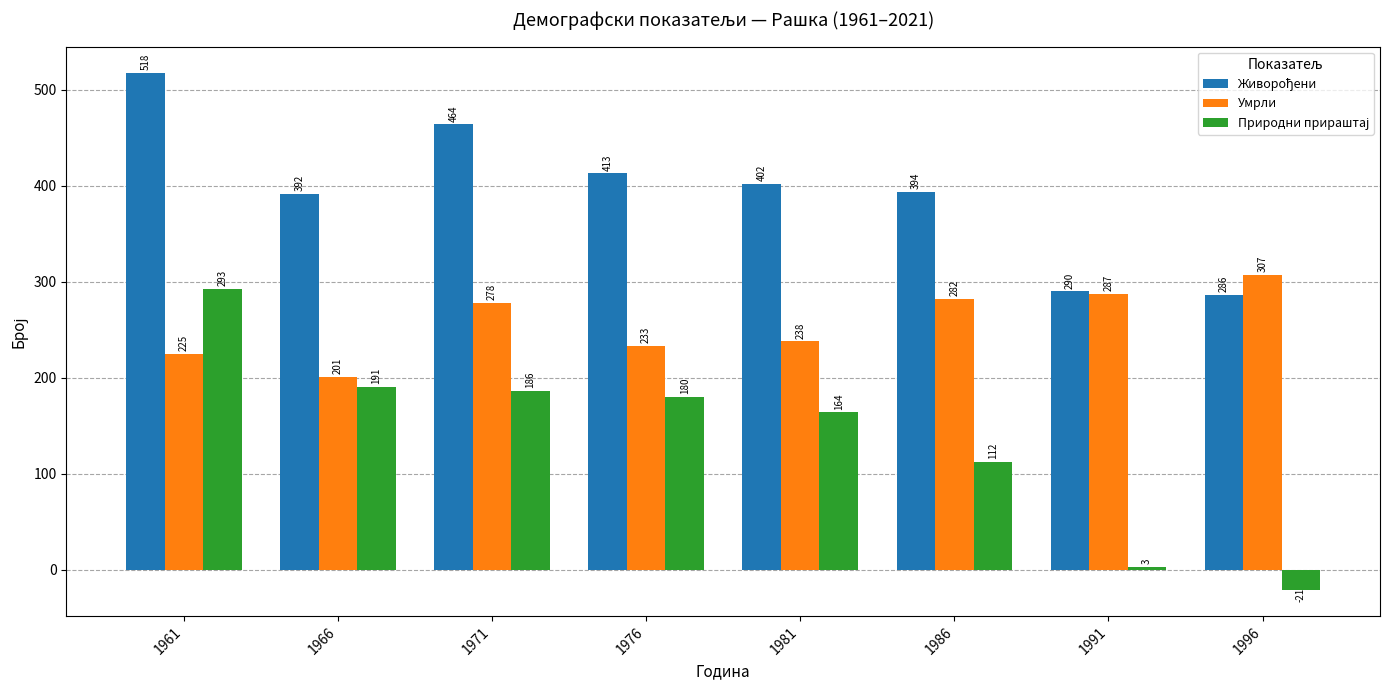

What is the spread (max minus min) of values at 1976?

233